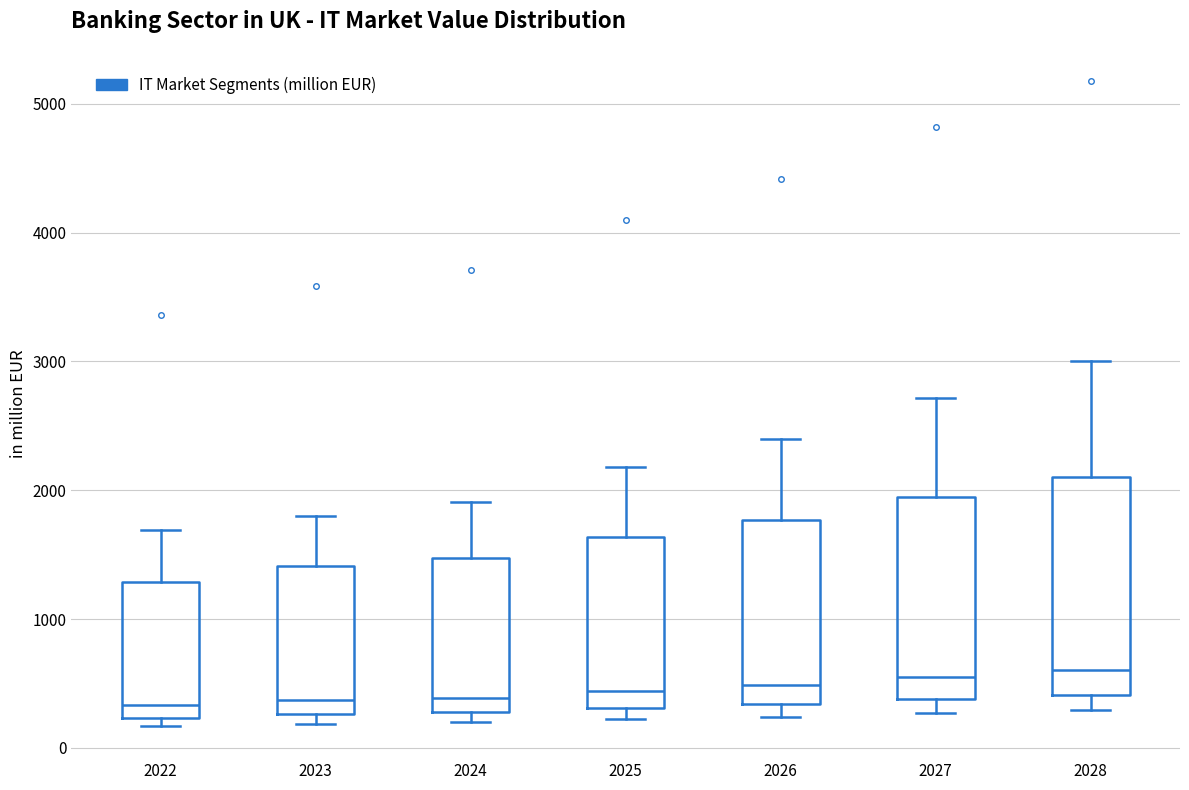

Reading left to right, read every box against the y-axis: the position of its median line, the range the box covers, and the ends of its whiskers. The values are not printed on the chart, so give them approximately, as read against the axis.

2022: median 300, box 200 to 1300, whiskers 200 (just below the box's lower edge) to 1700
2023: median 400, box 300 to 1400, whiskers 200 to 1800
2024: median 400, box 300 to 1500, whiskers 200 to 1900
2025: median 400, box 300 to 1600, whiskers 200 to 2200
2026: median 500, box 300 to 1800, whiskers 200 to 2400
2027: median 500, box 400 to 1900, whiskers 300 to 2700
2028: median 600, box 400 to 2100, whiskers 300 to 3000